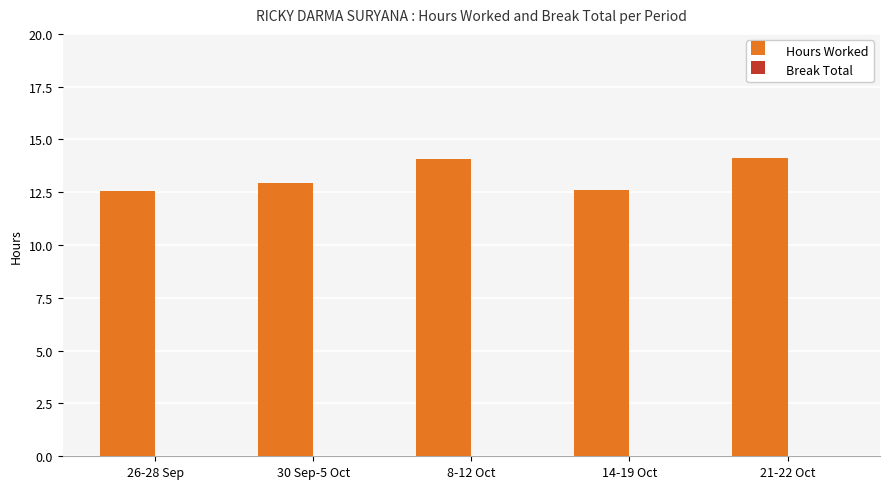

What is the sum of the values at 26-28 Sep and 21-22 Oct?

26.7